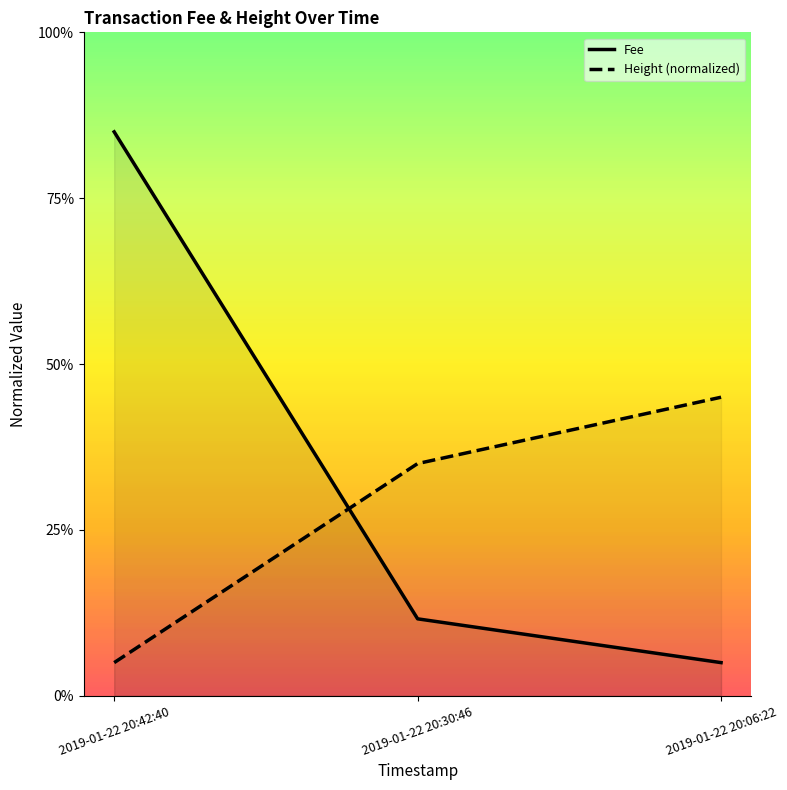

What is the difference between the maximum and minimum values in the Fee series?

0.8